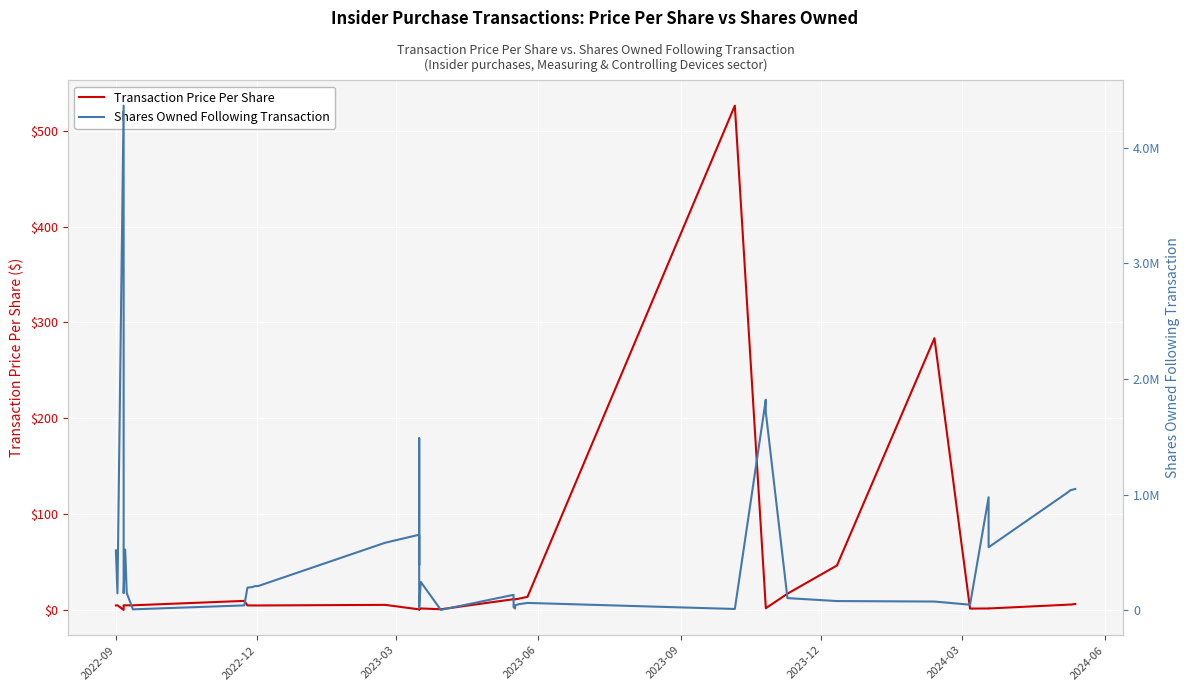

The value of Shares Owned Following Transaction at 2023-06 is 208319.0. True or false?

False